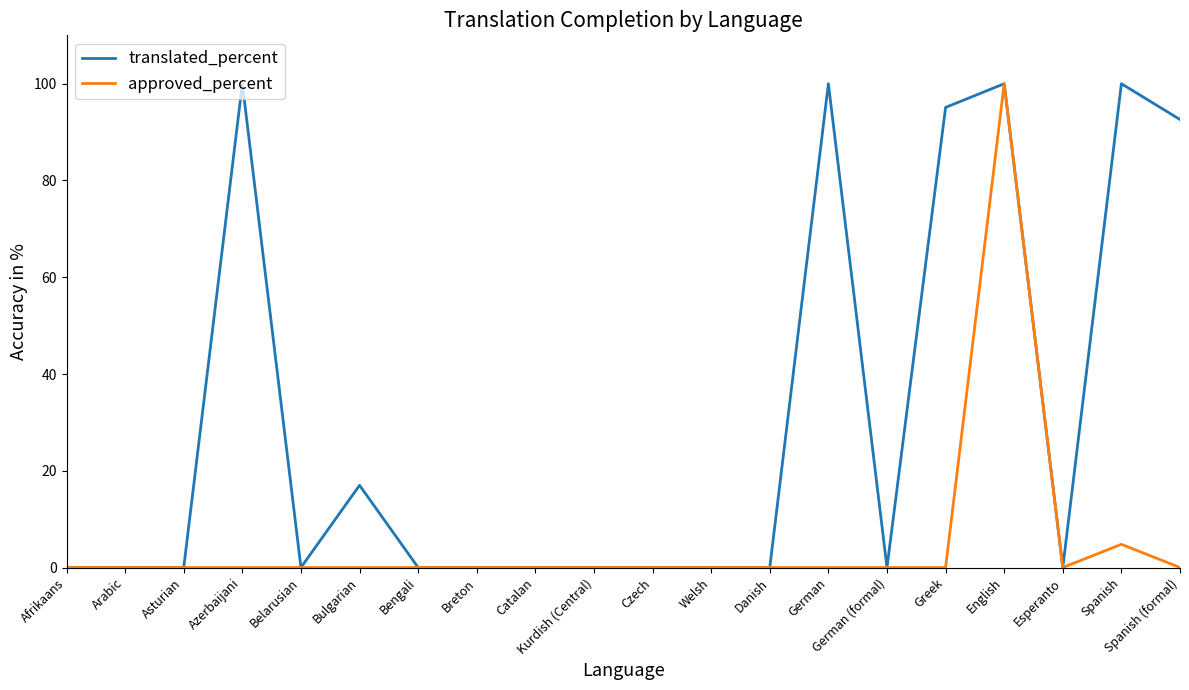

What is the average value of the approved_percent series?

5.2